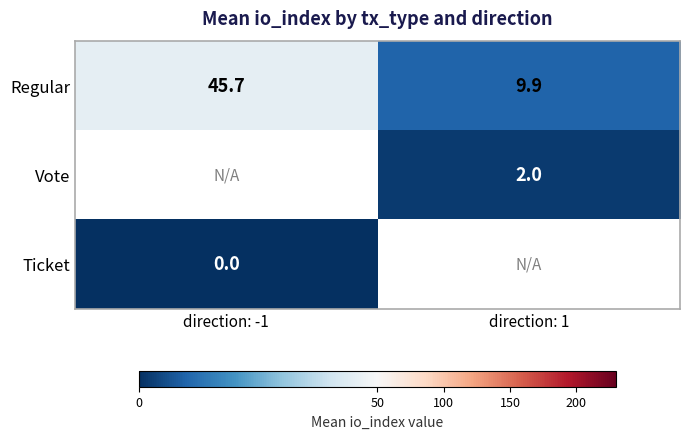

Is the value of Ticket at direction: -1 greater than the value of Vote at direction: 1?

No